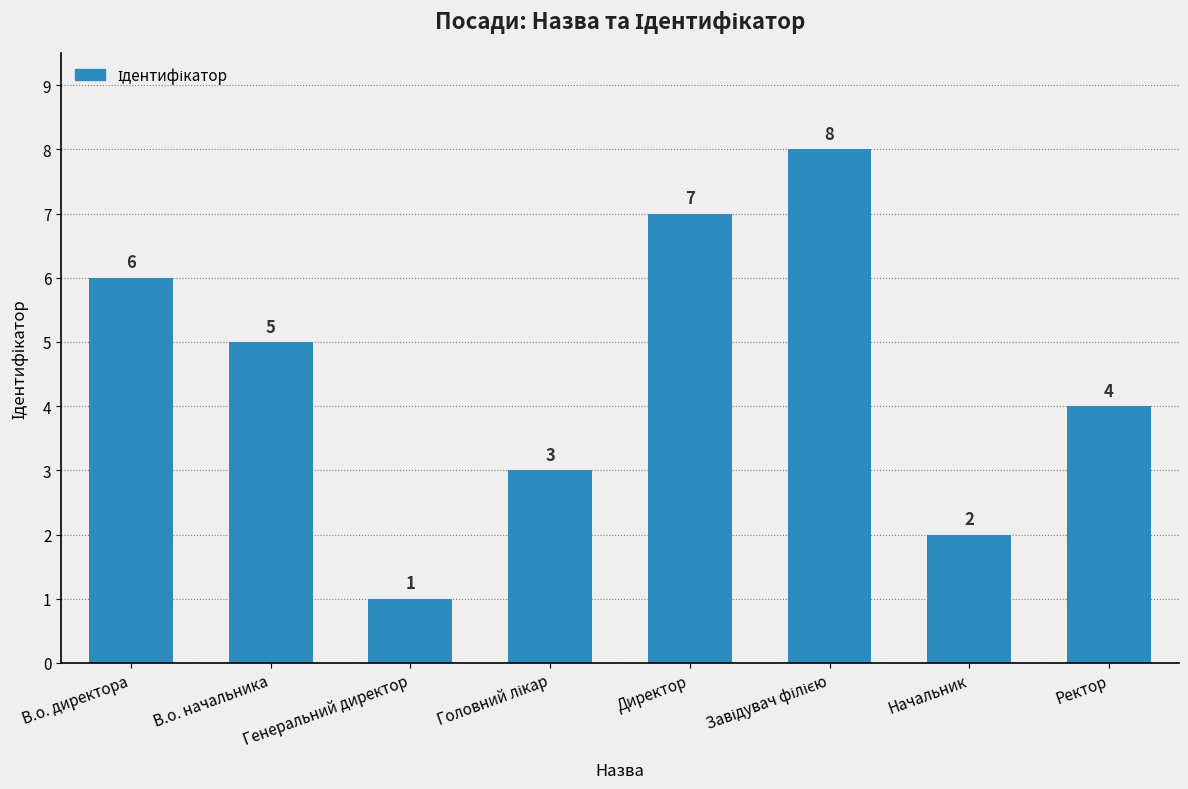

Are the bars grouped side by side (vs. stacked)?

No